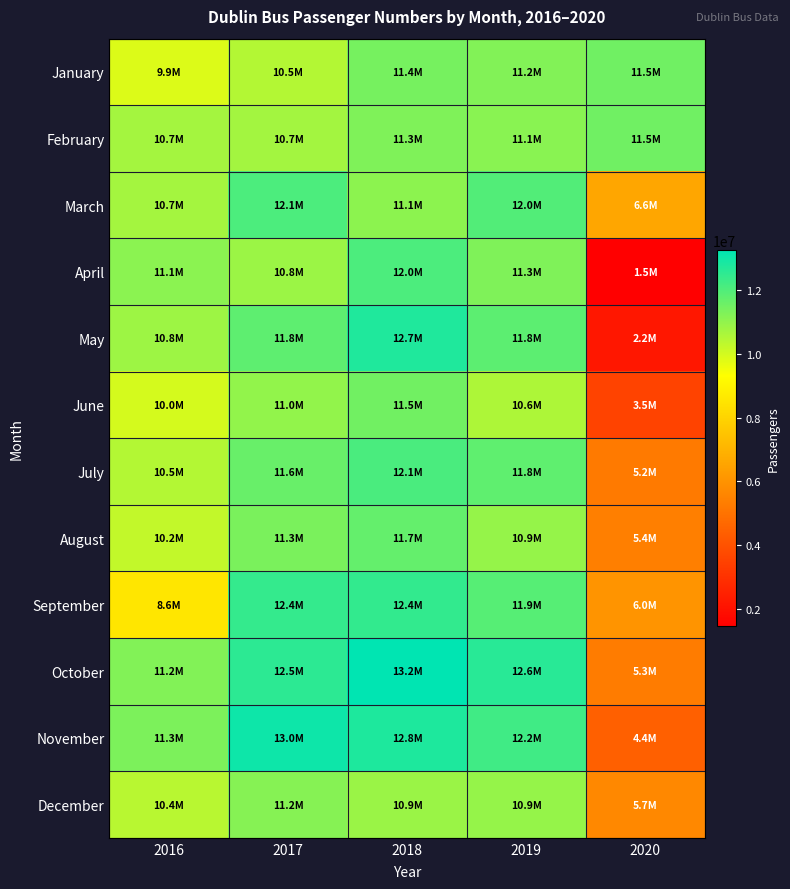

At which category does the chart reach its minimum across all series?

2020